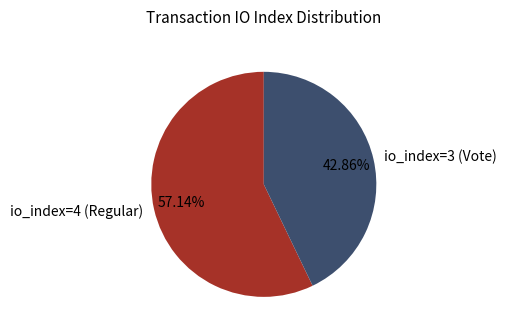

Is it true that io_index=4 (Regular) is 70% of the pie?

False